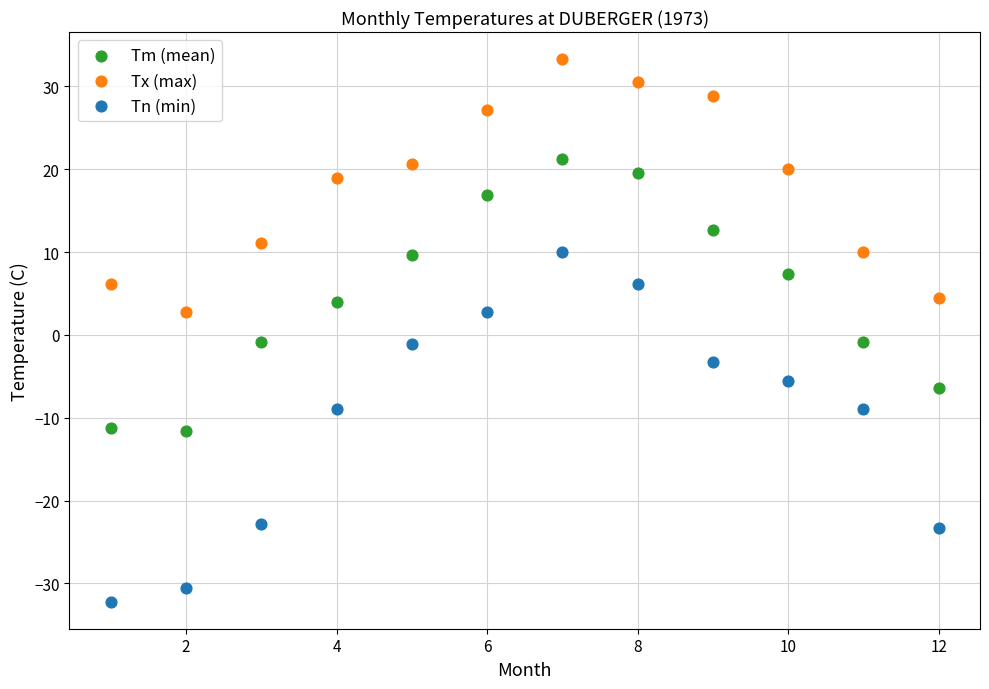

Across all data points, what is the range of X values (max minus min)?

11.0